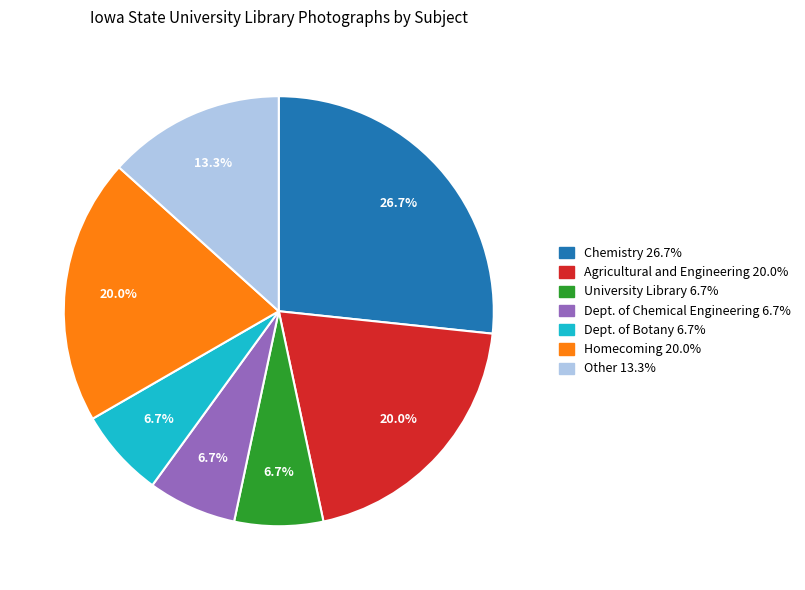

What is the largest slice in the pie chart?

Chemistry